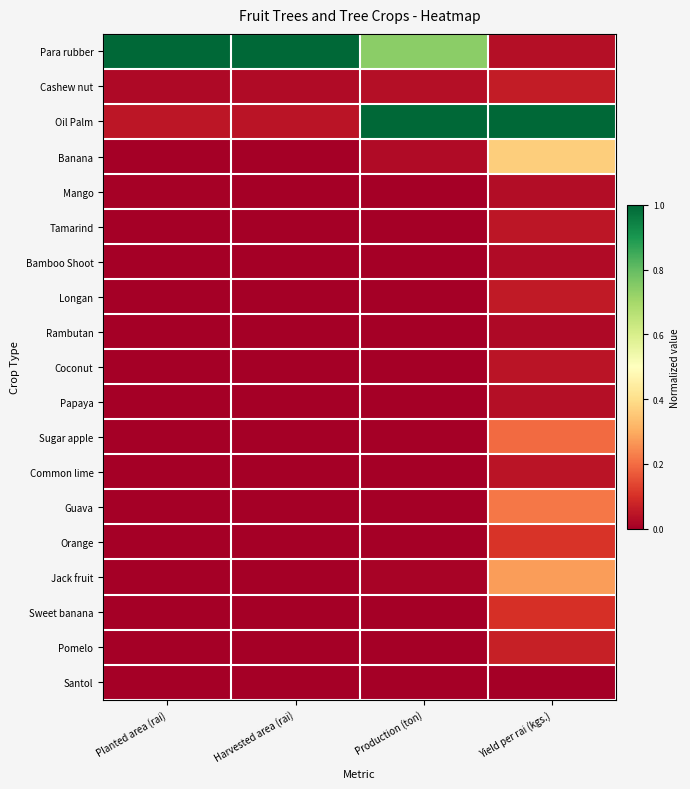

Reading right to left, extract all data points from this chart.

Para rubber: Yield per rai (kgs.)=0.0	Production (ton)=0.7	Harvested area (rai)=1.0	Planted area (rai)=1.0
Cashew nut: Yield per rai (kgs.)=0.1	Production (ton)=0.0	Harvested area (rai)=0.0	Planted area (rai)=0.0
Oil Palm: Yield per rai (kgs.)=1.0	Production (ton)=1.0	Harvested area (rai)=0.0	Planted area (rai)=0.0
Banana: Yield per rai (kgs.)=0.4	Production (ton)=0.0	Harvested area (rai)=0.0	Planted area (rai)=0.0
Mango: Yield per rai (kgs.)=0.0	Production (ton)=0.0	Harvested area (rai)=0.0	Planted area (rai)=0.0
Tamarind: Yield per rai (kgs.)=0.0	Production (ton)=0.0	Harvested area (rai)=0.0	Planted area (rai)=0.0
Bamboo Shoot: Yield per rai (kgs.)=0.0	Production (ton)=0.0	Harvested area (rai)=0.0	Planted area (rai)=0.0
Longan: Yield per rai (kgs.)=0.1	Production (ton)=0.0	Harvested area (rai)=0.0	Planted area (rai)=0.0
Rambutan: Yield per rai (kgs.)=0.0	Production (ton)=0.0	Harvested area (rai)=0.0	Planted area (rai)=0.0
Coconut: Yield per rai (kgs.)=0.0	Production (ton)=0.0	Harvested area (rai)=0.0	Planted area (rai)=0.0
Papaya: Yield per rai (kgs.)=0.0	Production (ton)=0.0	Harvested area (rai)=0.0	Planted area (rai)=0.0
Sugar apple: Yield per rai (kgs.)=0.2	Production (ton)=0.0	Harvested area (rai)=0.0	Planted area (rai)=0.0
Common lime: Yield per rai (kgs.)=0.0	Production (ton)=0.0	Harvested area (rai)=0.0	Planted area (rai)=0.0
Guava: Yield per rai (kgs.)=0.2	Production (ton)=0.0	Harvested area (rai)=0.0	Planted area (rai)=0.0
Orange: Yield per rai (kgs.)=0.1	Production (ton)=0.0	Harvested area (rai)=0.0	Planted area (rai)=0.0
Jack fruit: Yield per rai (kgs.)=0.3	Production (ton)=0.0	Harvested area (rai)=0.0	Planted area (rai)=0.0
Sweet banana: Yield per rai (kgs.)=0.1	Production (ton)=0.0	Harvested area (rai)=0.0	Planted area (rai)=0.0
Pomelo: Yield per rai (kgs.)=0.1	Production (ton)=0.0	Harvested area (rai)=0.0	Planted area (rai)=0.0
Santol: Yield per rai (kgs.)=0.0	Production (ton)=0.0	Harvested area (rai)=0.0	Planted area (rai)=0.0